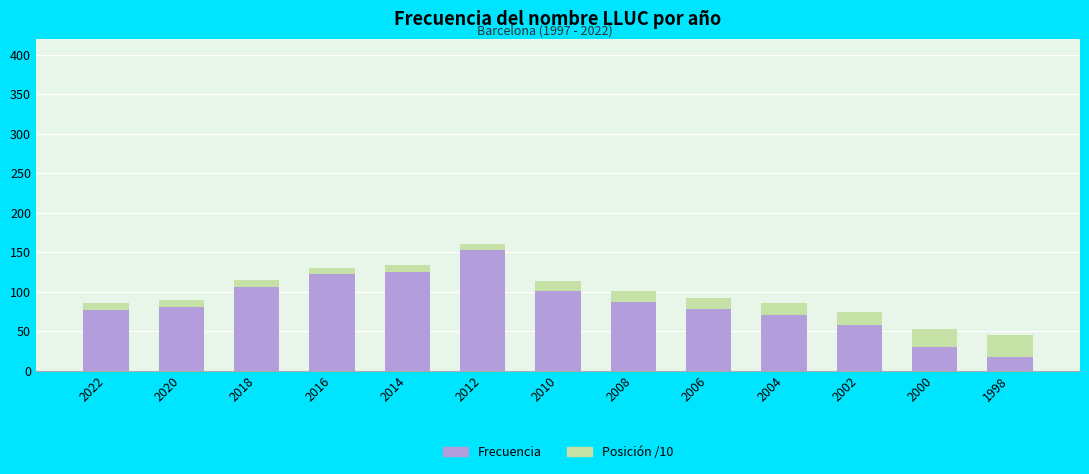

At which label does Frecuencia reach its minimum?

1998